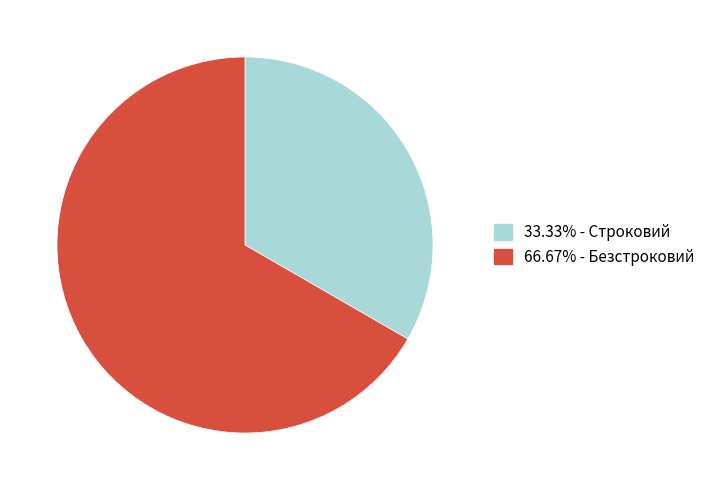

How many slices are in this pie chart?

2